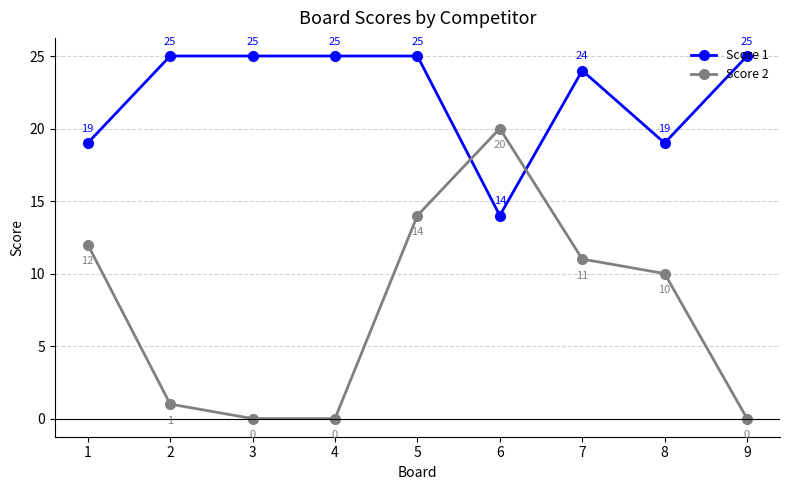

What is the sum of all Score 1 values?

201